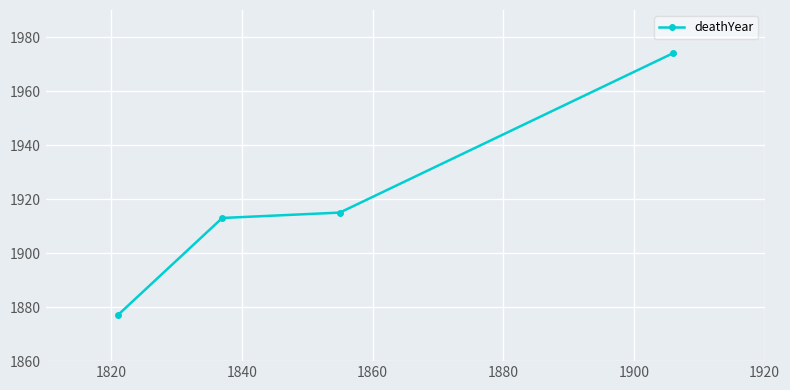

What is the value of the 4th point from the left?

1974